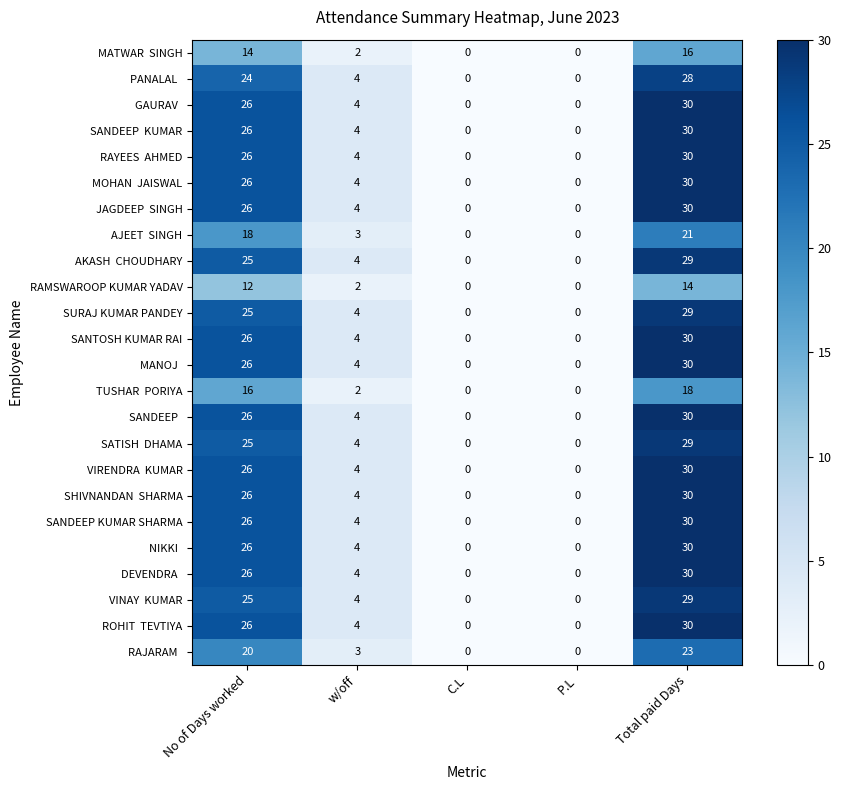

What is the difference between the maximum and second lowest values in the SANTOSH KUMAR RAI series?

30